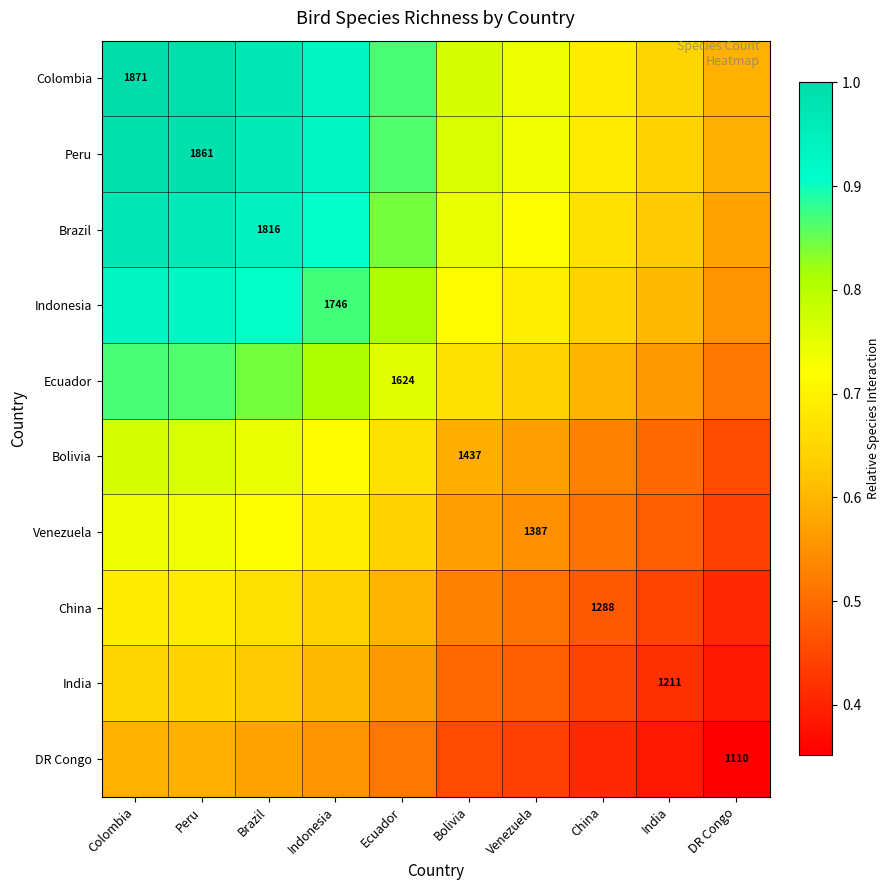

Which category has the highest value across all series?

Colombia